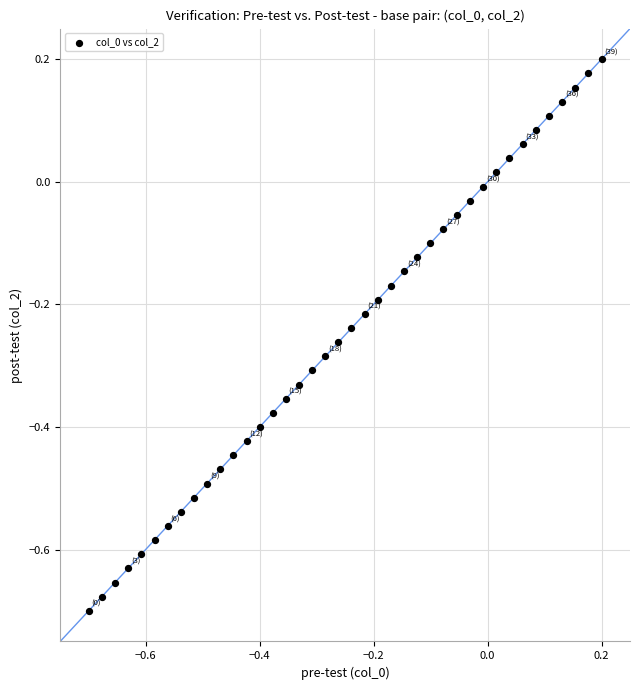

What is the range of X values (max minus min)?

0.9